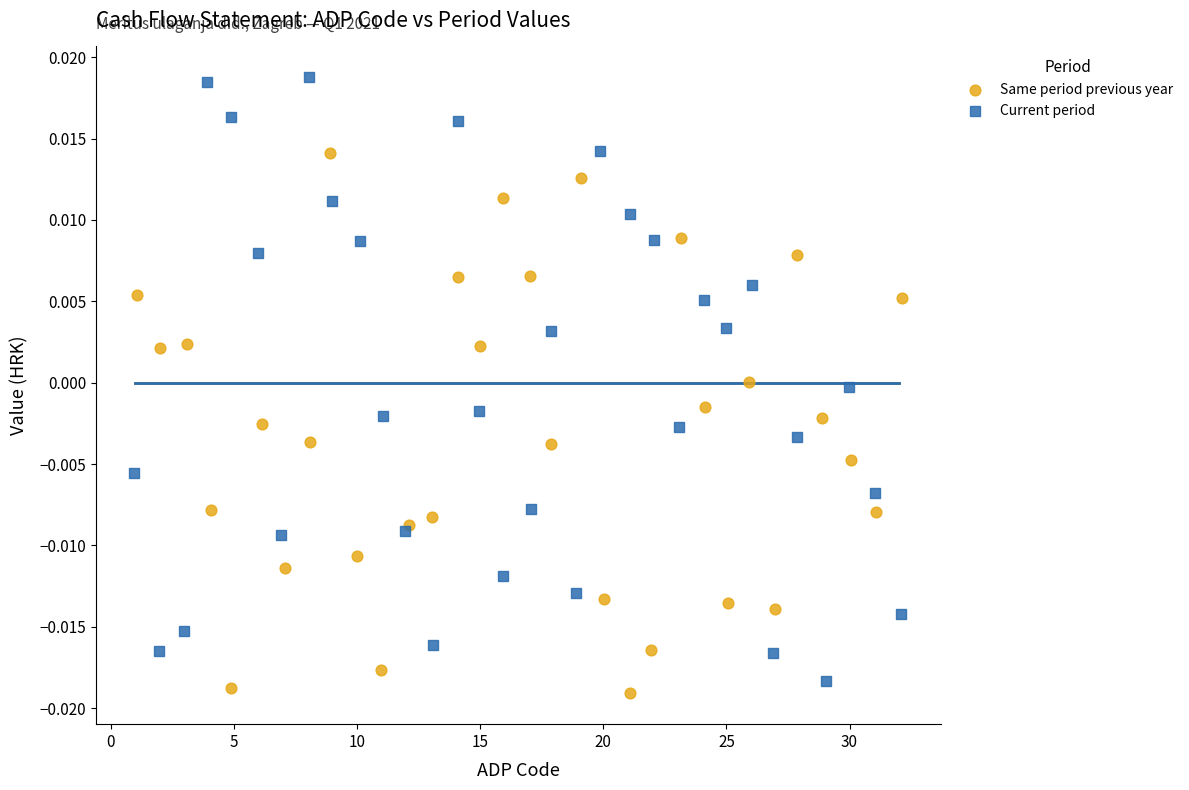

Which series contains the highest Y value?

Current period